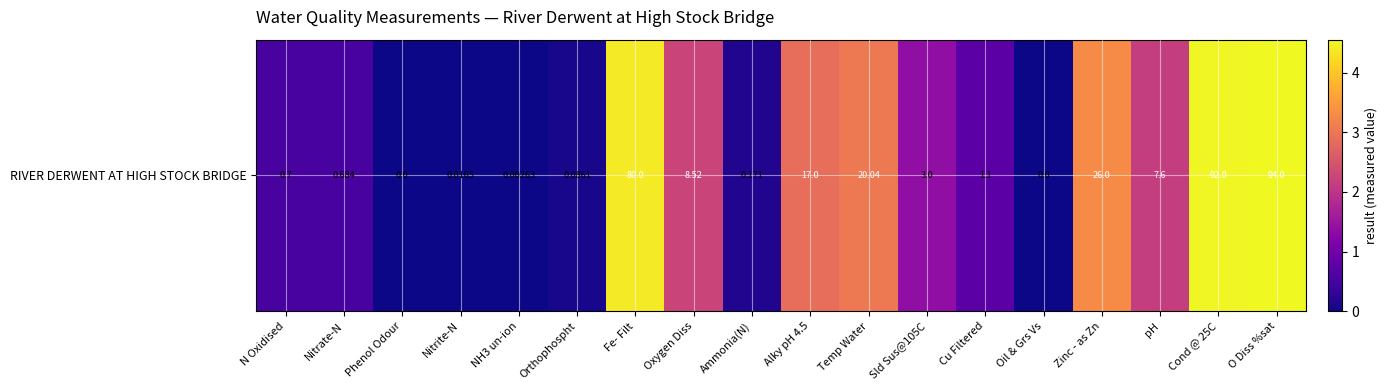

List the labels in order of value, largest first.

O Diss %sat, Cond @ 25C, Fe- Filt, Zinc - as Zn, Temp Water, Alky pH 4.5, Oxygen Diss, pH, Sld Sus@105C, Cu Filtered, N Oxidised, Nitrate-N, Ammonia(N), Orthophospht, Nitrite-N, NH3 un-ion, Phenol Odour, Oil & Grs Vs